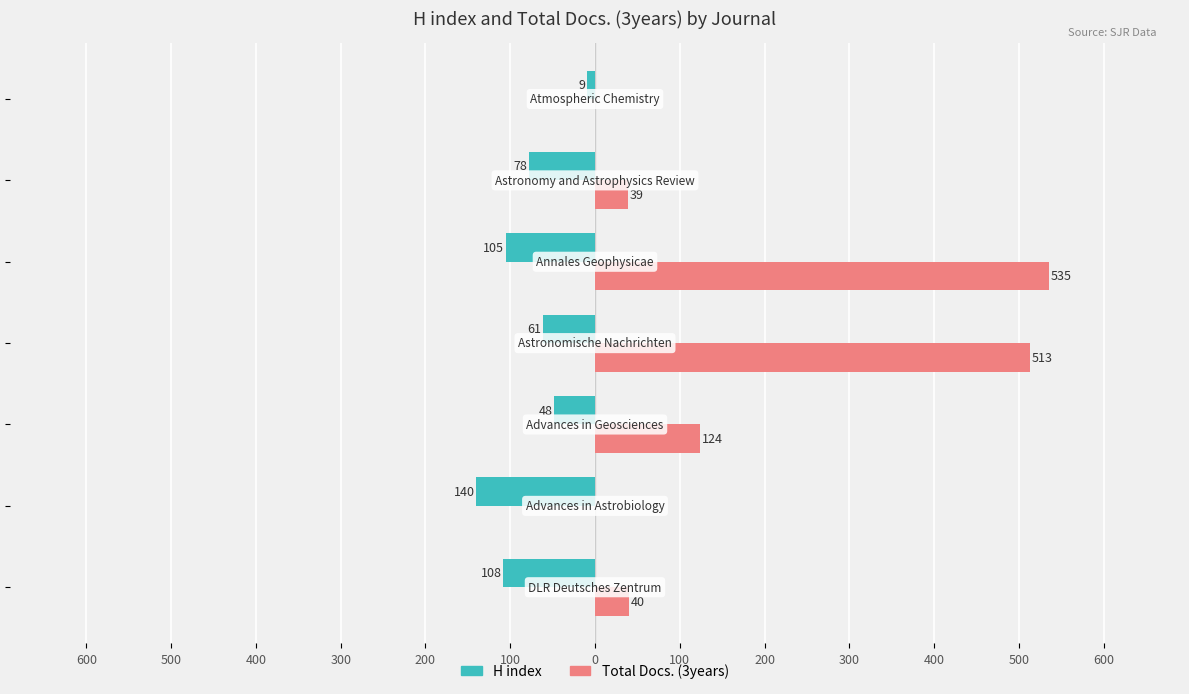

Reading left to right, list all the values displayed in this chart.

H index: -108	-140	-48	-61	-105	-78	-9
Total Docs. (3years): 40	0	124	513	535	39	0